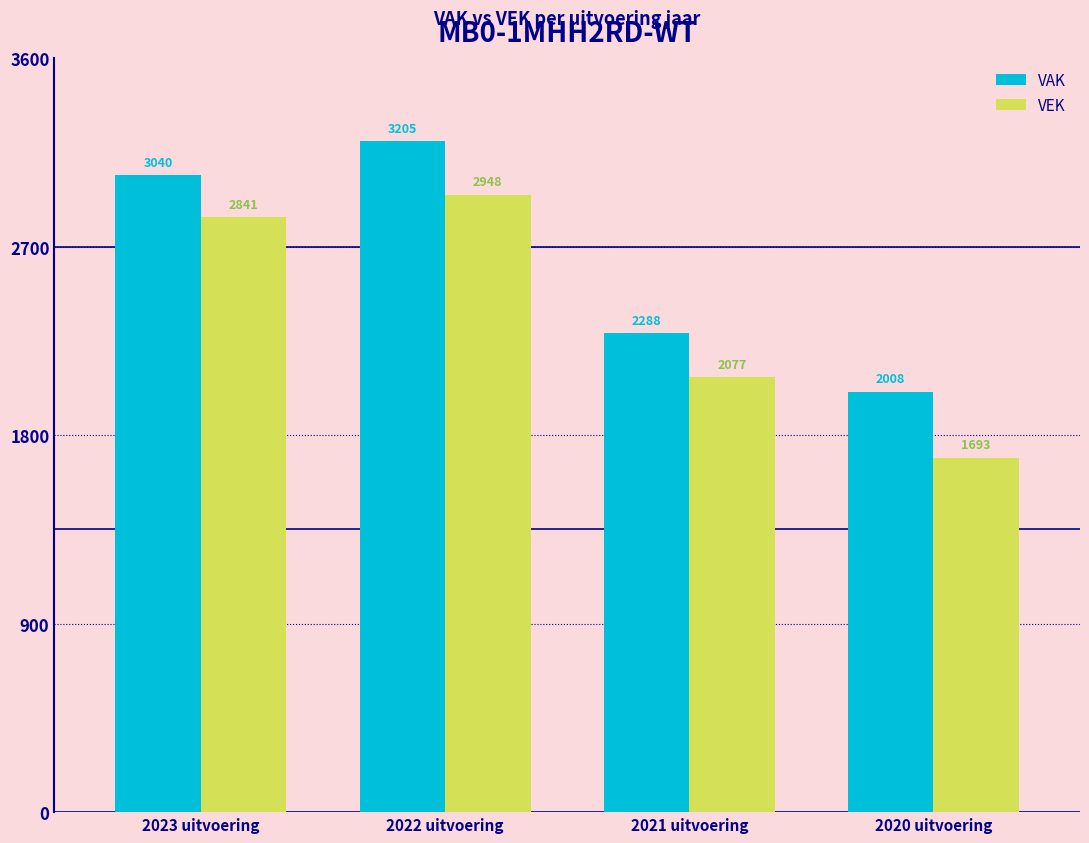

Which series has the largest total across all categories?

VAK